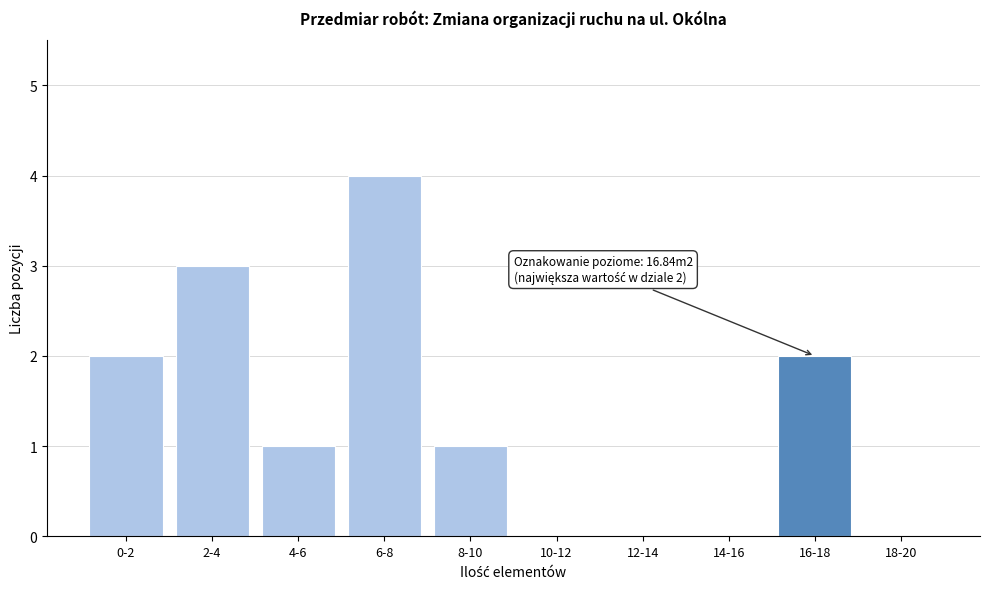

Reading right to left, transcribe all the data shown in this chart.

18-20=0	16-18=2	14-16=0	12-14=0	10-12=0	8-10=1	6-8=4	4-6=1	2-4=3	0-2=2